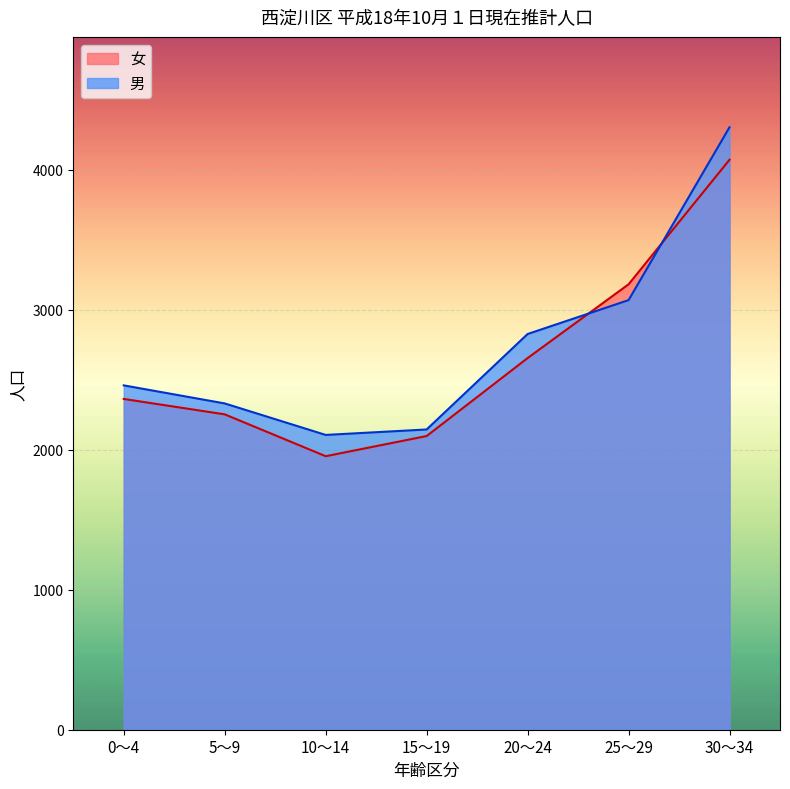

What is the highest value of the 男 series?

4304